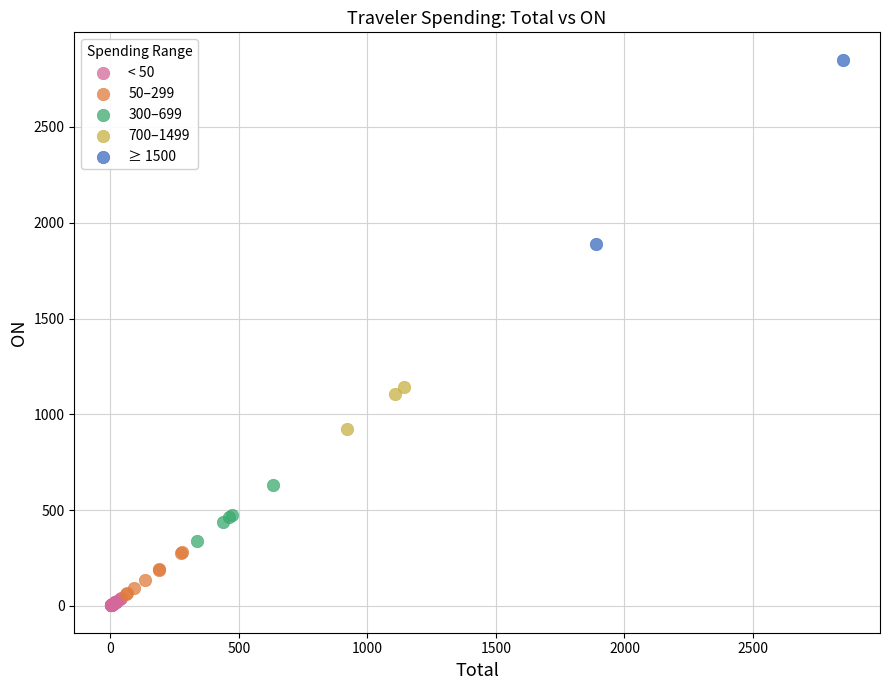

What are all the series names shown in the legend?

< 50, 50–299, 300–699, 700–1499, ≥ 1500